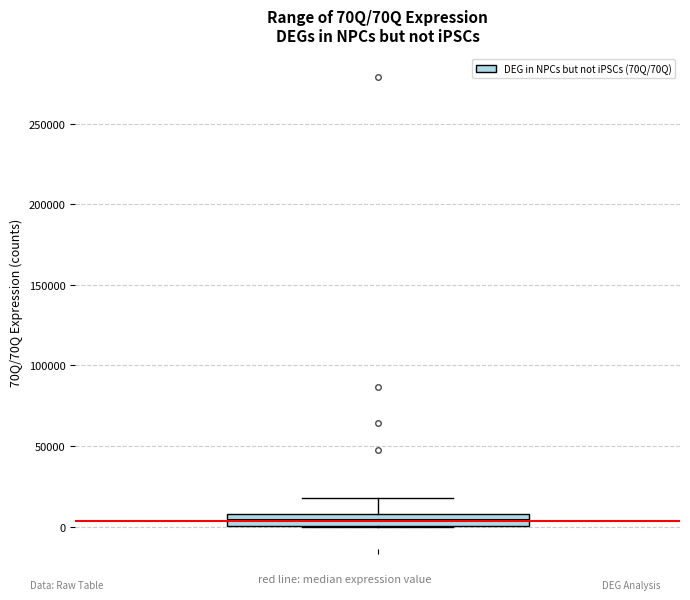

Transcribe this box plot: give where the median line is, the range the box spans, and where the two whiskers end, as read against the y-axis. The values are not printed on the chart, so give them approximately, as read against the axis.

median 5000, box 0 to 10000, whiskers 0 to 20000